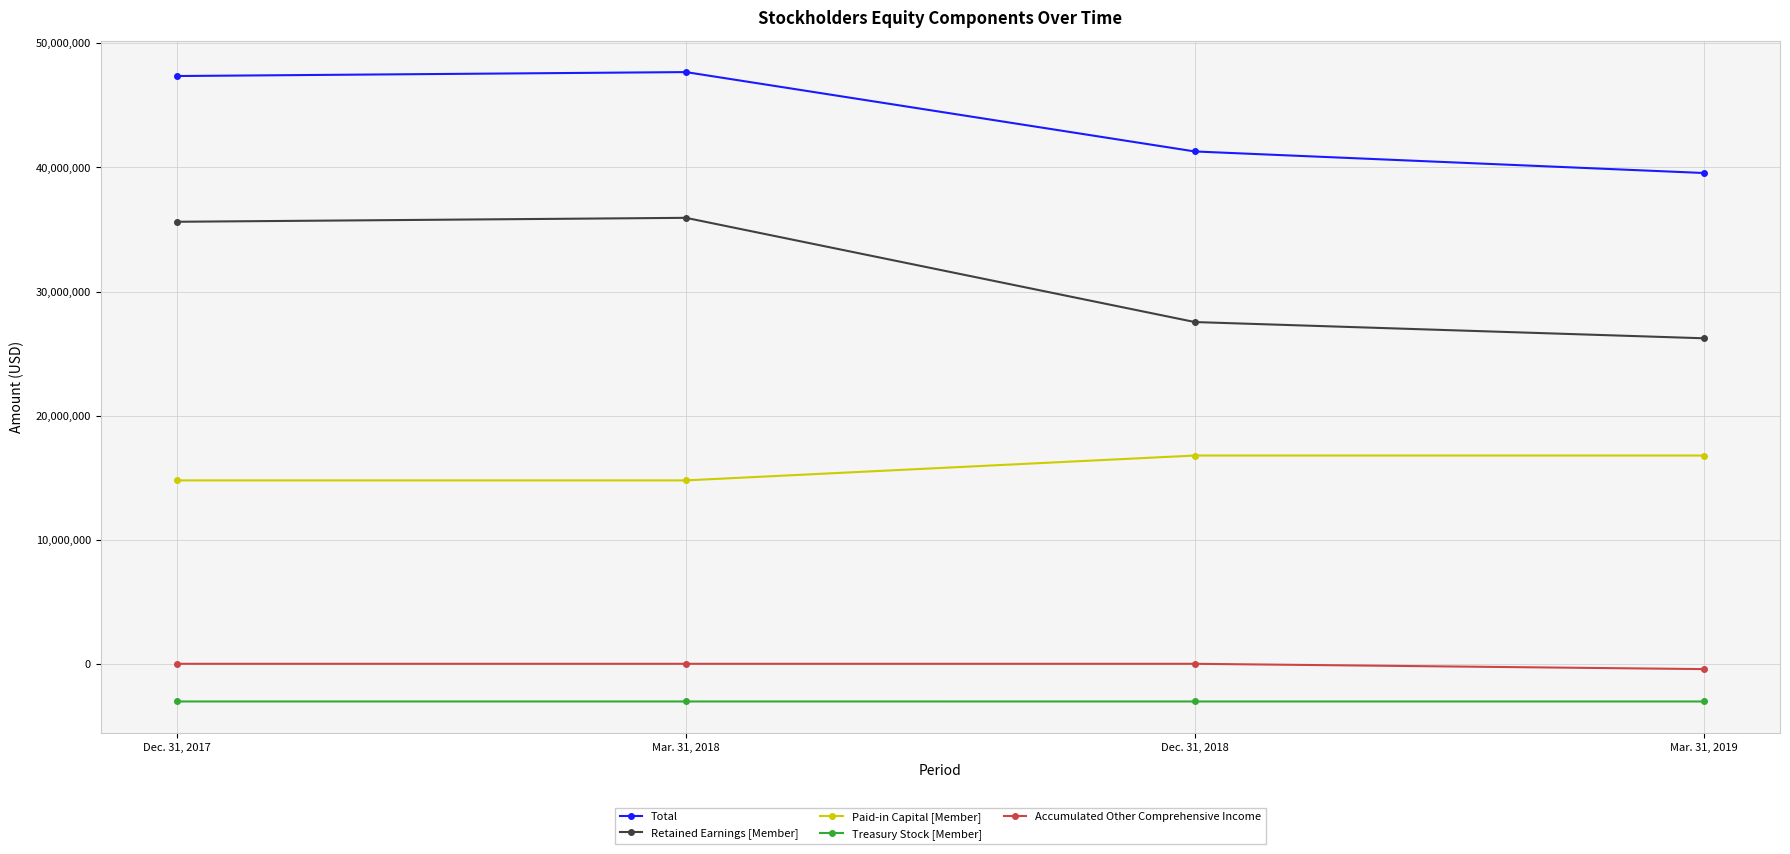

What is the sum of the Total values at Dec. 31, 2017 and Mar. 31, 2019?

86918600